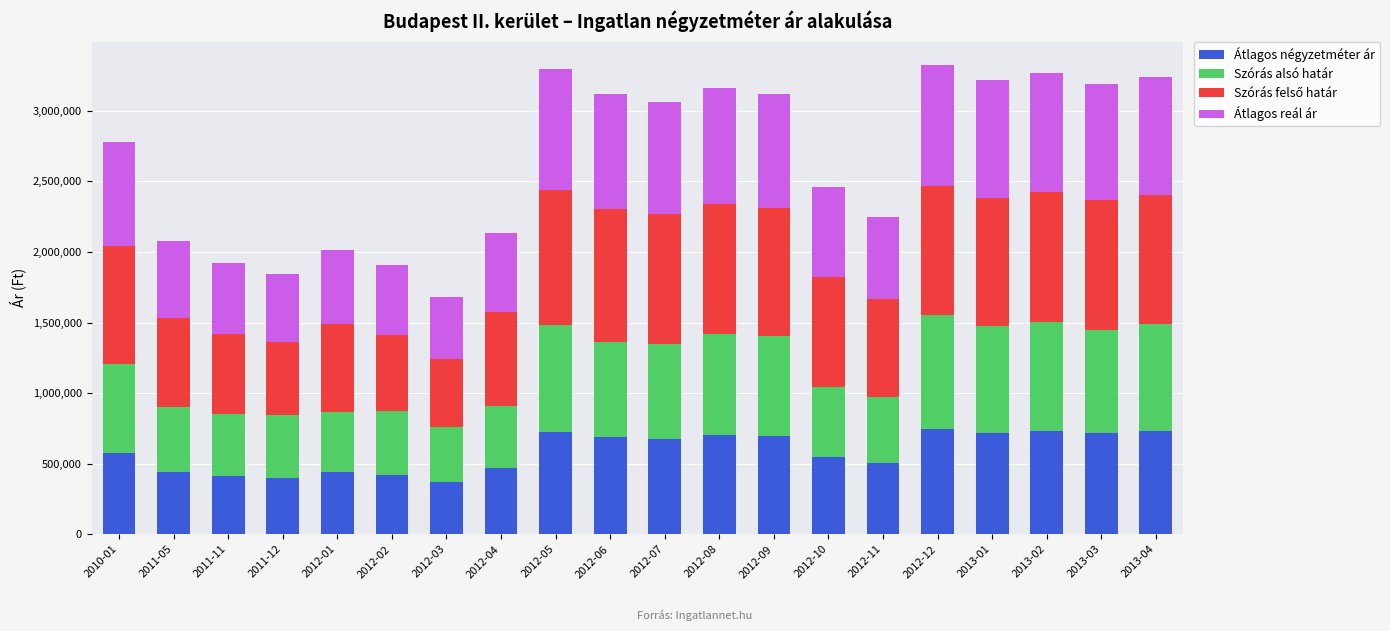

What is the lowest value of the Átlagos négyzetméter ár series?

368109